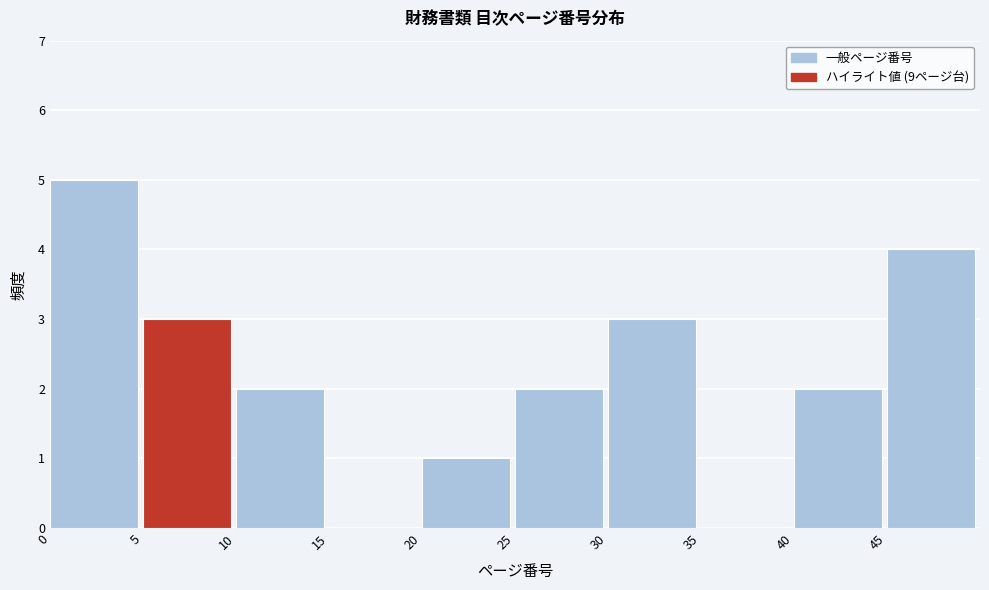

Which range on the x-axis has the tallest bar?

0 to 5